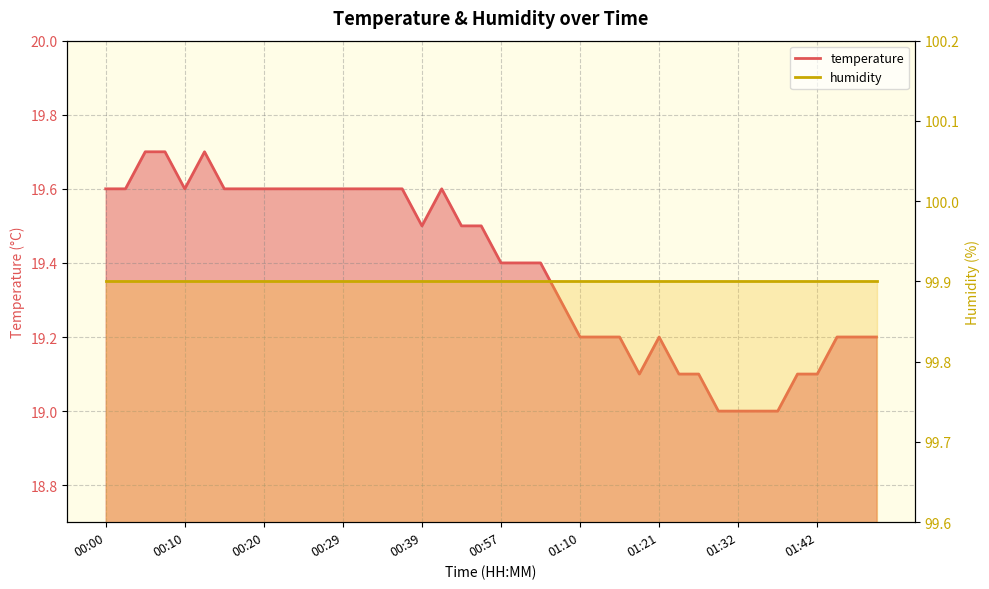

What is the label of the 13th point from the left?

00:29